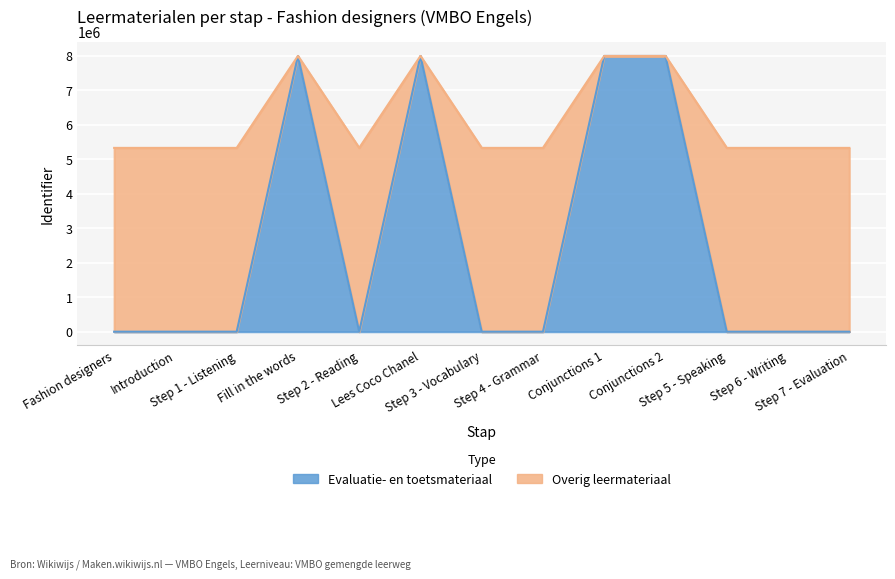

What is the sum of the Evaluatie- en toetsmateriaal values at Lees Coco Chanel and Introduction?

8000760